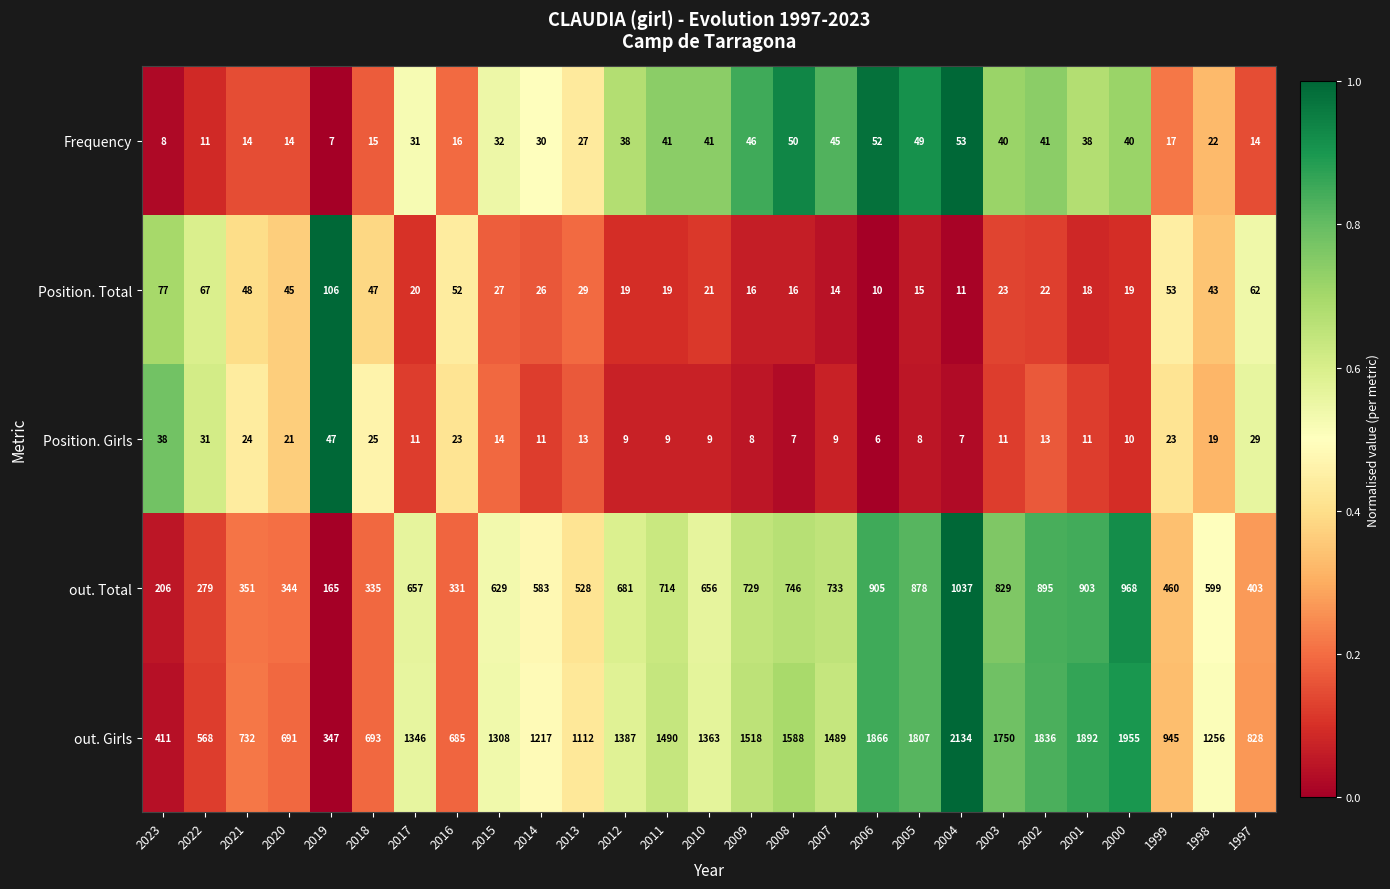

Is it true that out. Total equals 878 at 2005?

True